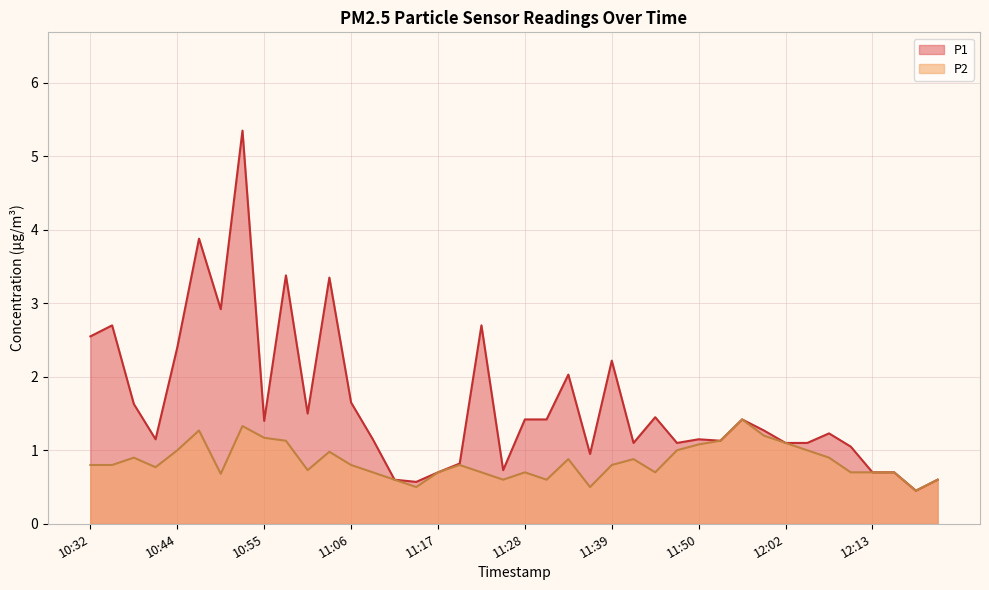

What is the label of the 20th point from the left?

11:26